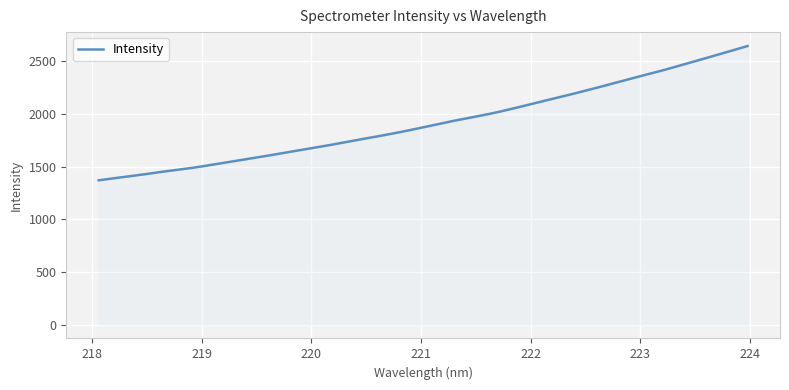

What is the minimum value shown in the chart?

1369.9